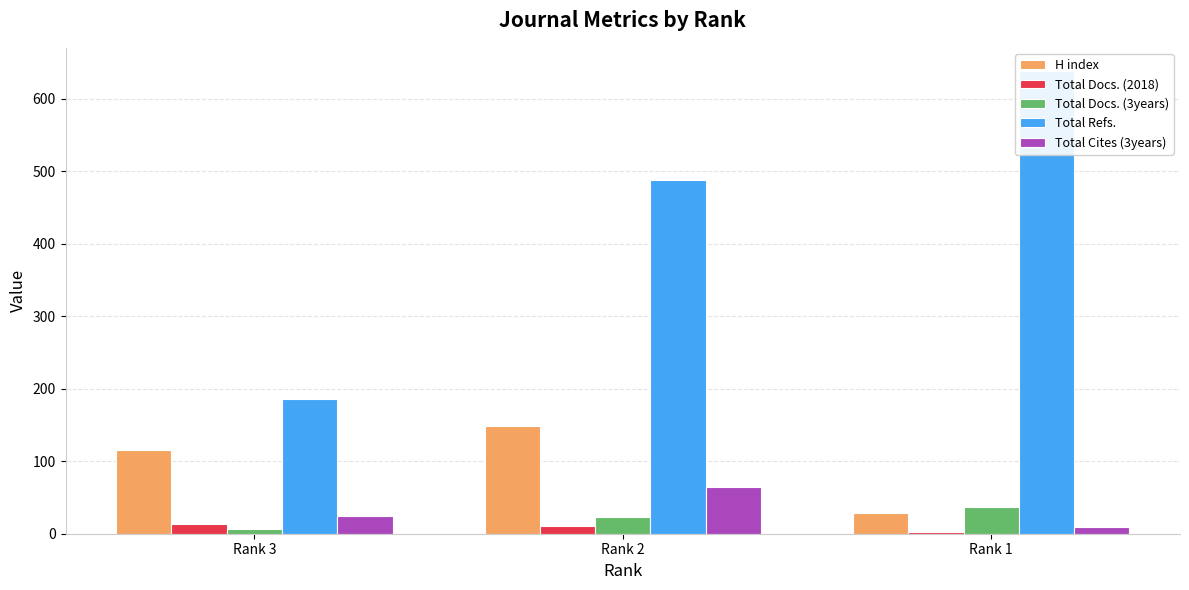

How many Total Refs. values are between 186 and 638?

3